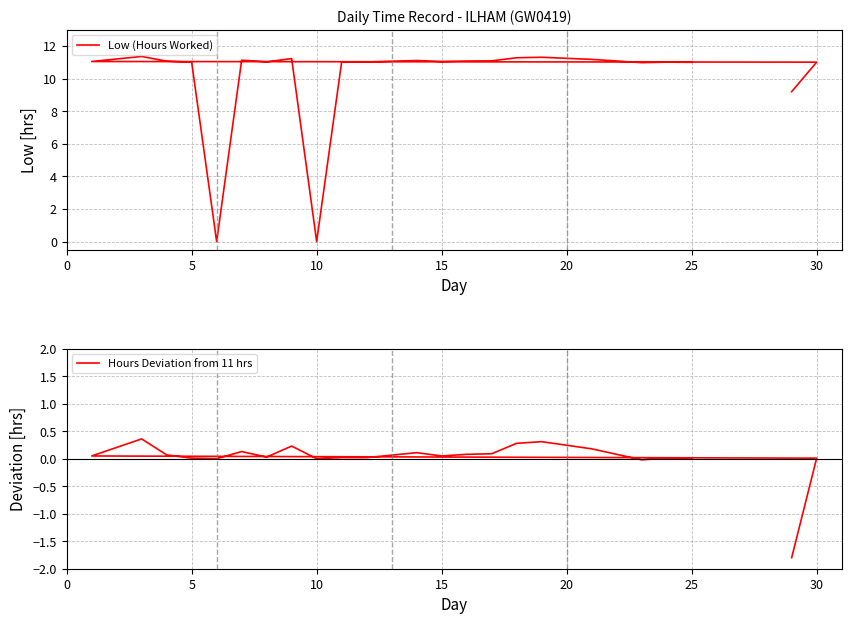

True or false: Hours Deviation from 11 hrs and Low (Hours Worked) intersect in this chart.

False